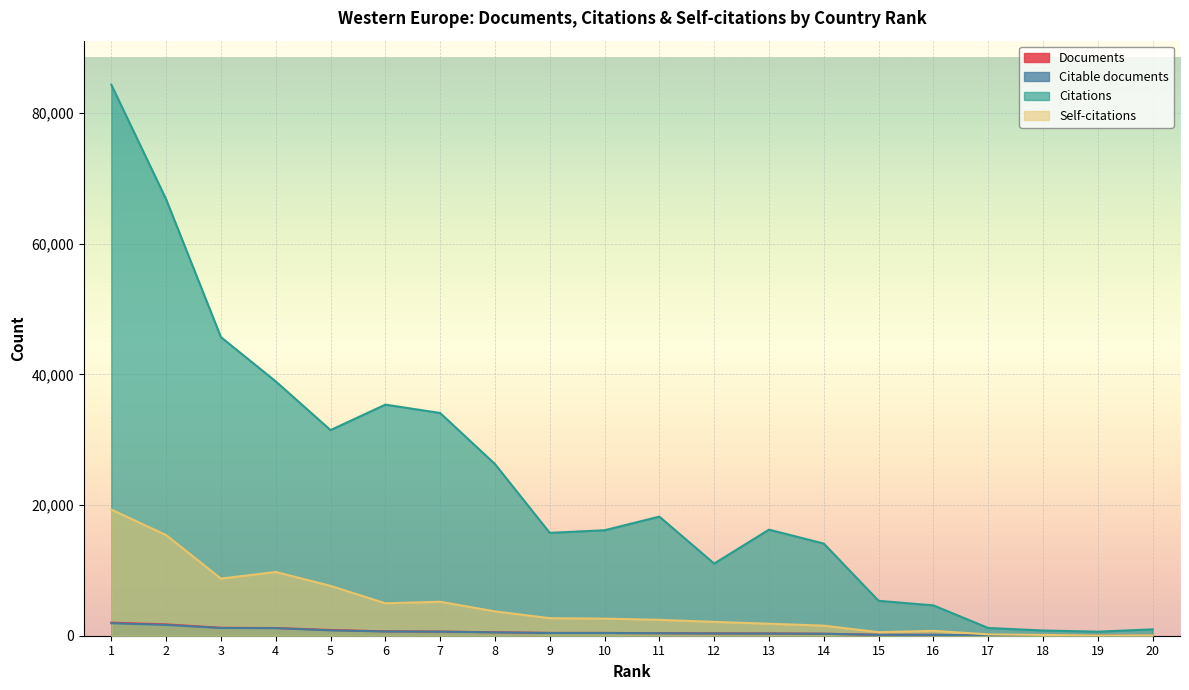

True or false: Documents and Citable documents cross at least once.

False